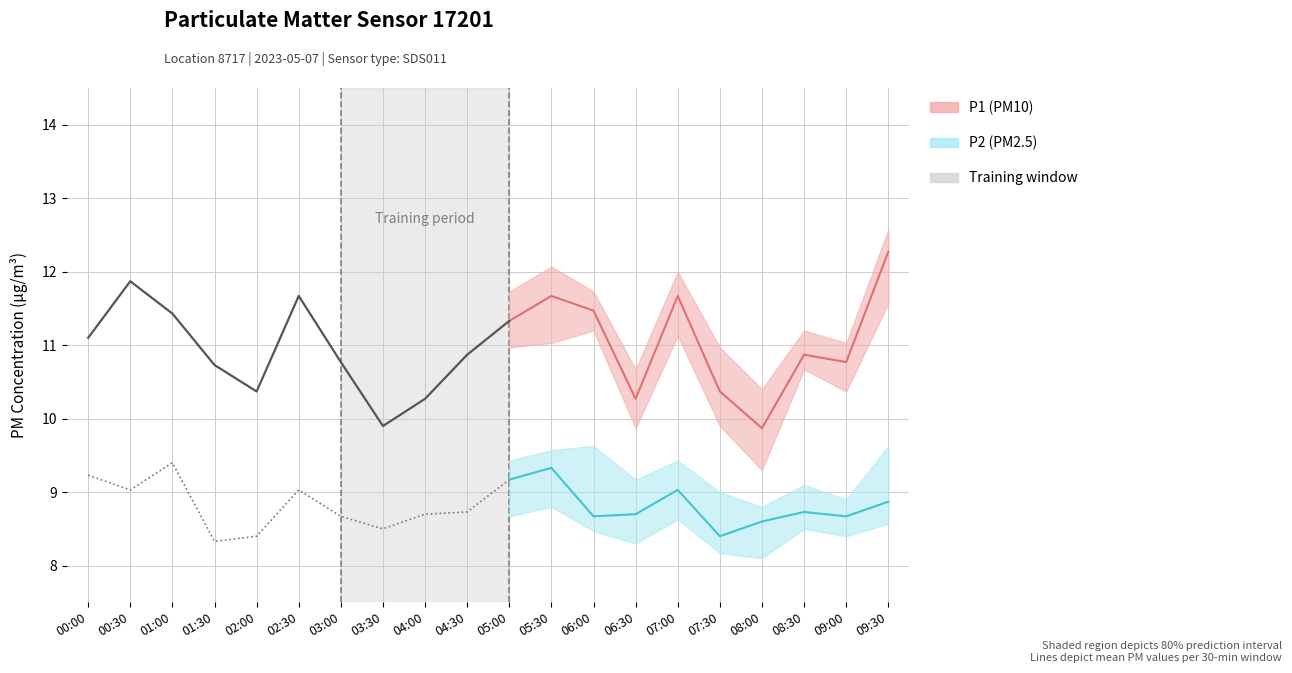

True or false: P2 (PM2.5) and P1 (PM10) cross at least once.

False